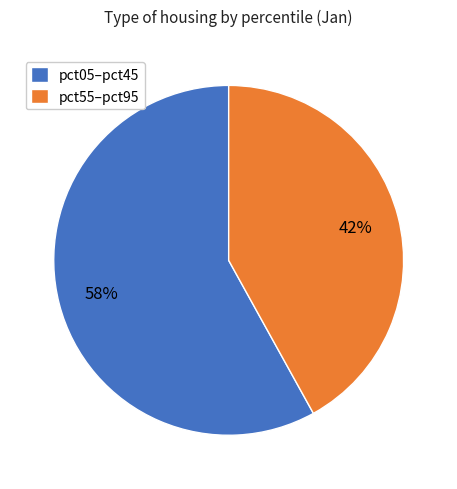

Combined, do pct05–pct45 and pct55–pct95 account for over 50%?

Yes